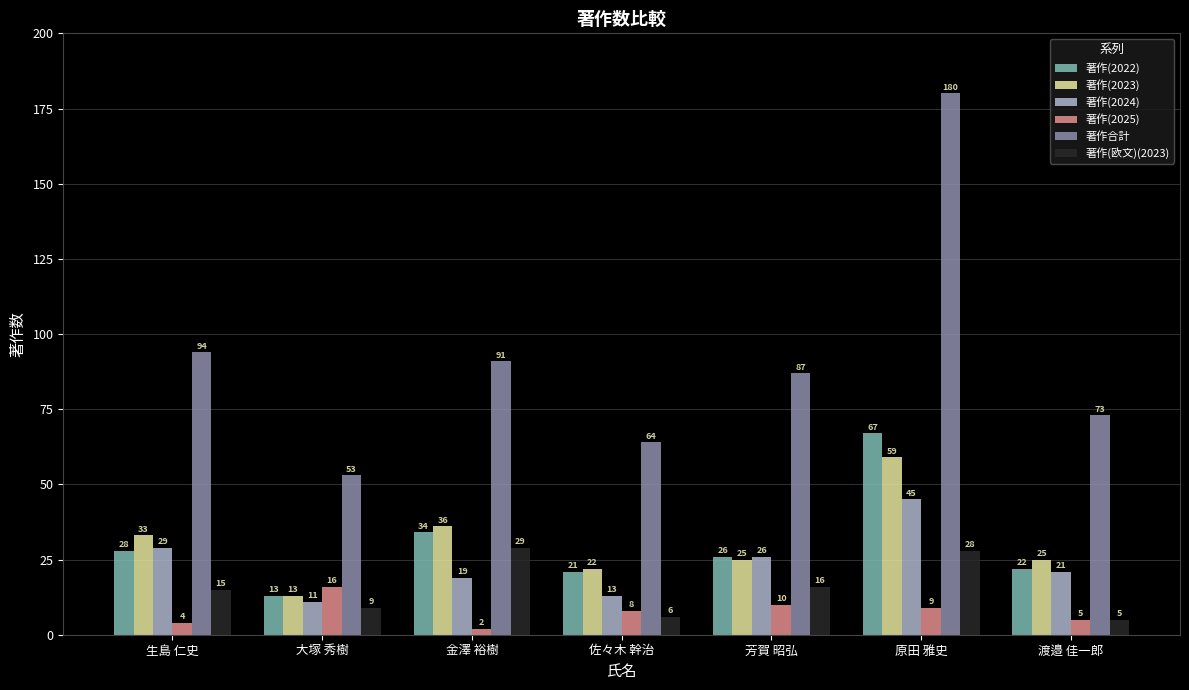

List the series in order of their peak value, lowest first.

著作(2025), 著作(欧文)(2023), 著作(2024), 著作(2023), 著作(2022), 著作合計